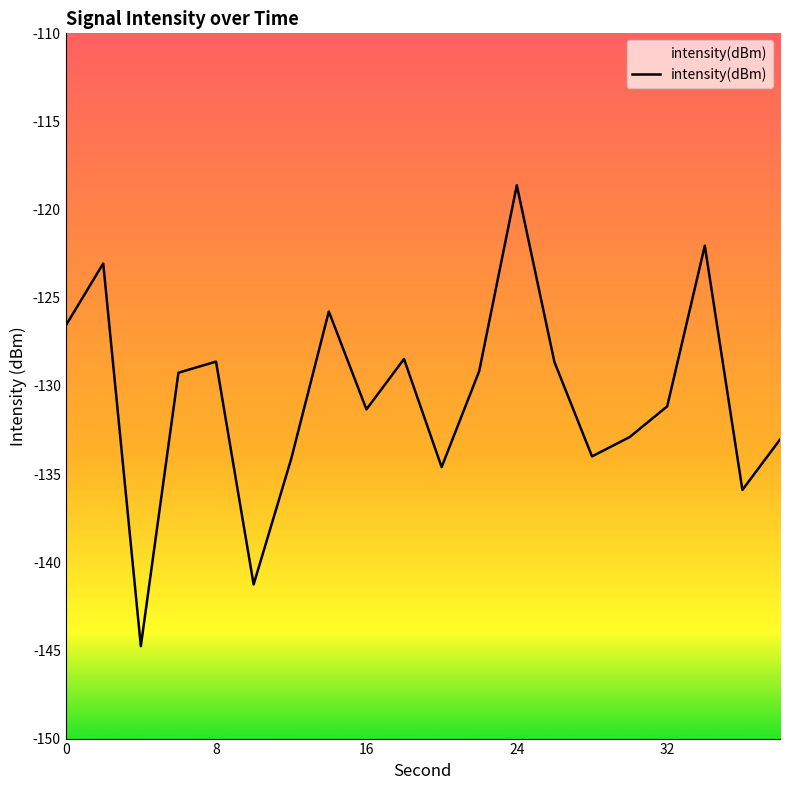

What is the minimum value shown in the chart?

-144.8